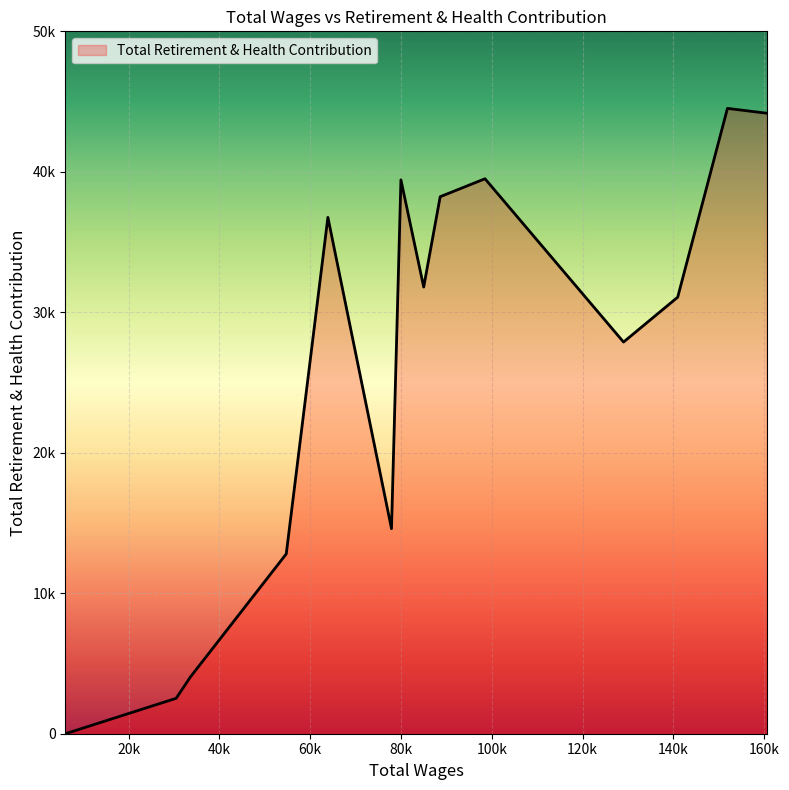

Does the chart have visible grid lines?

Yes